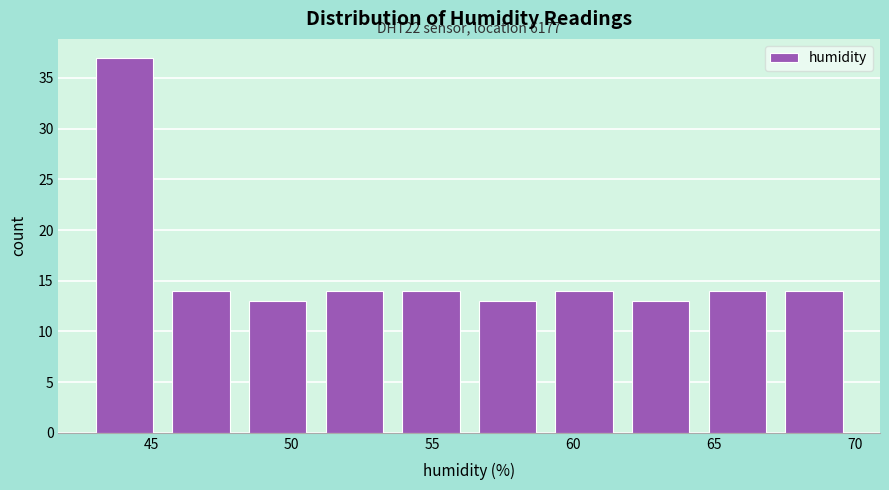

Which range on the x-axis has the tallest bar?

42.5 to 45.5